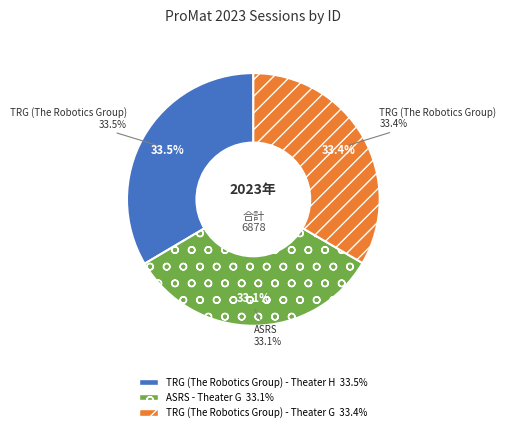

What is the smallest slice in the pie chart?

ASRS - Theater G